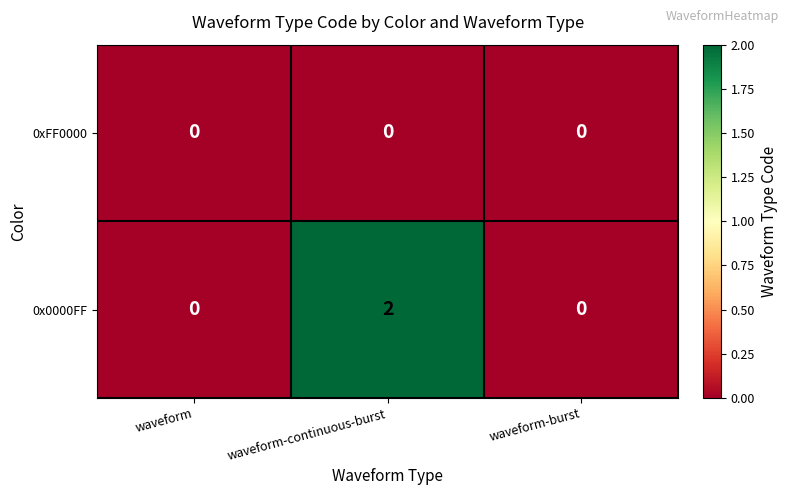

List the series in order of their peak value, highest first.

0x0000FF, 0xFF0000